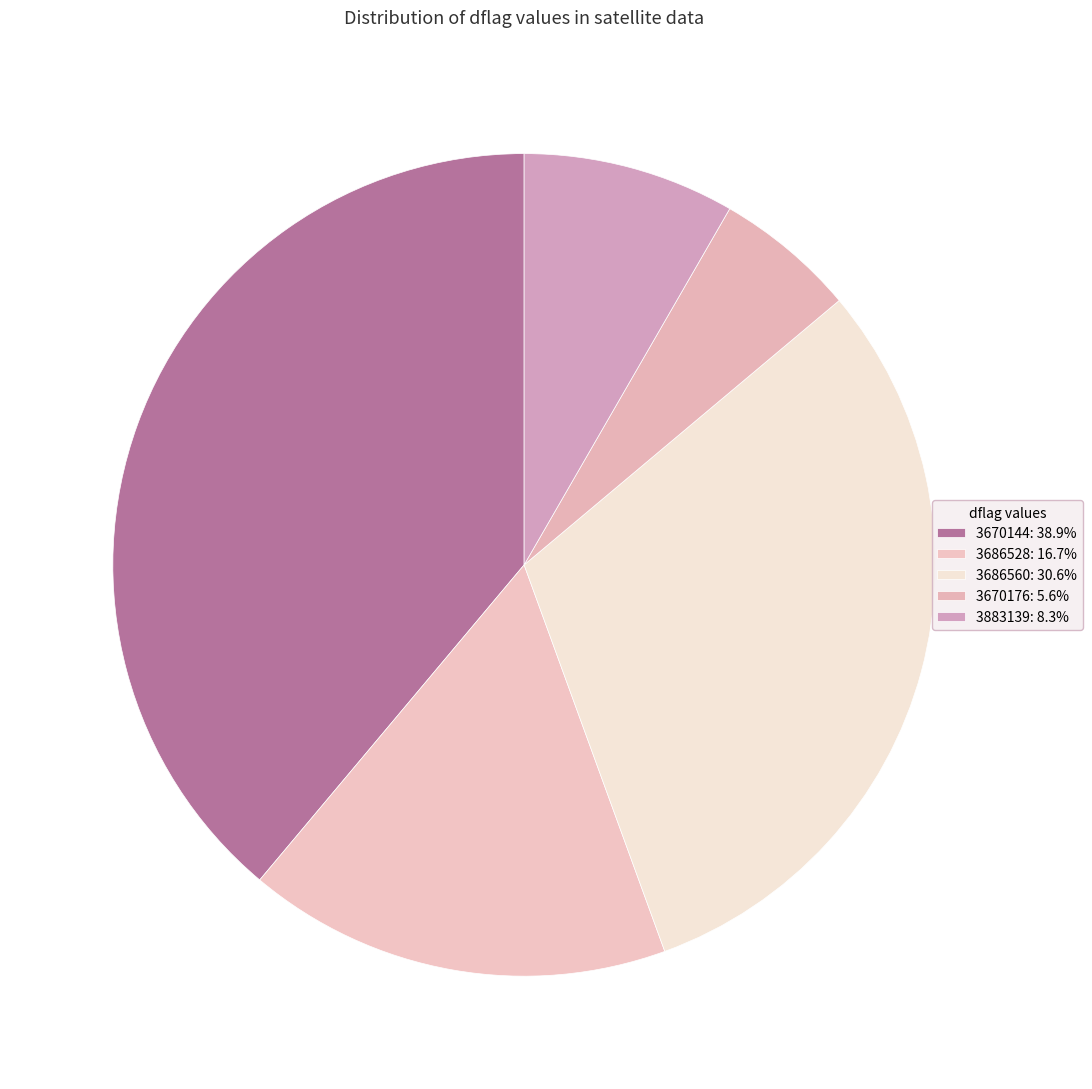

What is the largest slice in the pie chart?

3670144